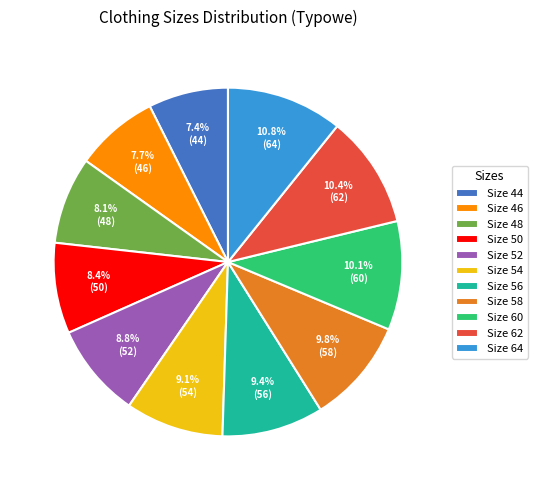

Which has a higher value, Size 60 or Size 56?

Size 60